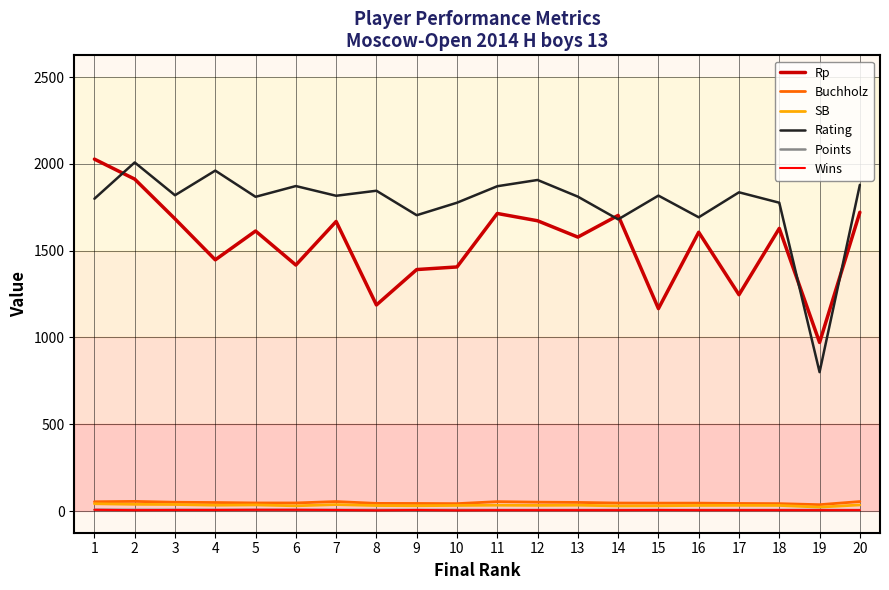

Does the chart have visible grid lines?

Yes